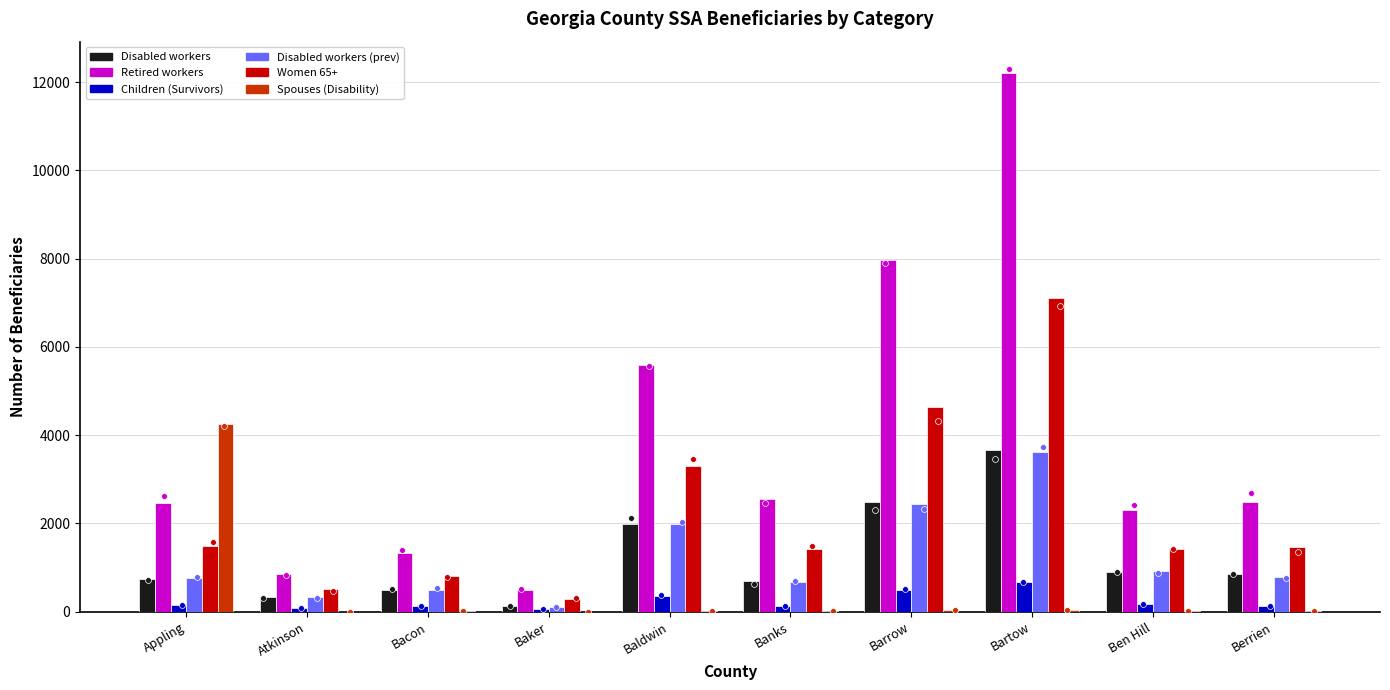

Which series has the widest spread of Y values?

Retired workers